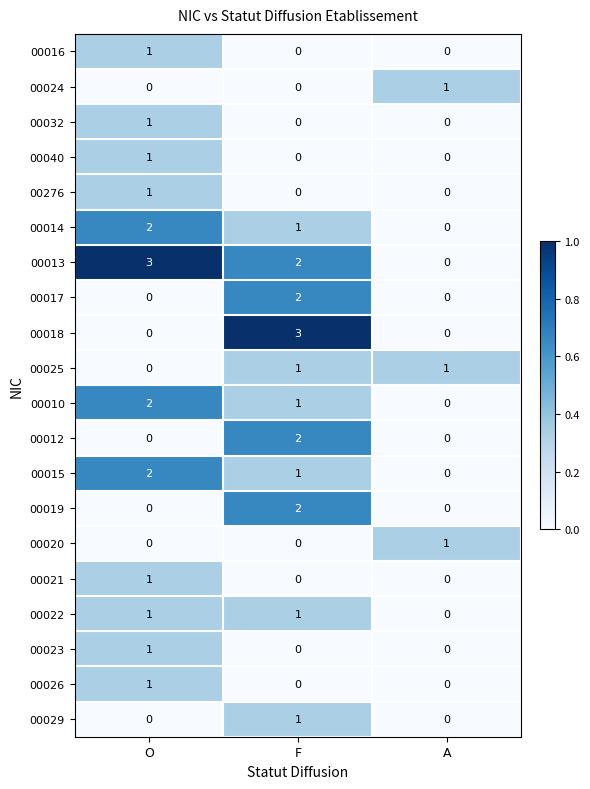

What is the spread (max minus min) of values at O?

3